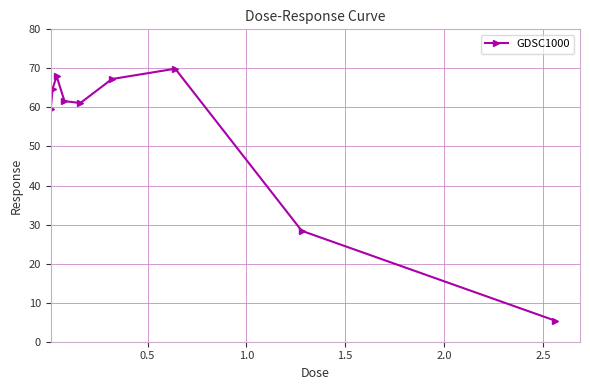

Reading left to right, extract all data points from this chart.

59.5	64.8	68.0	61.6	61.1	67.3	69.9	28.4	5.4